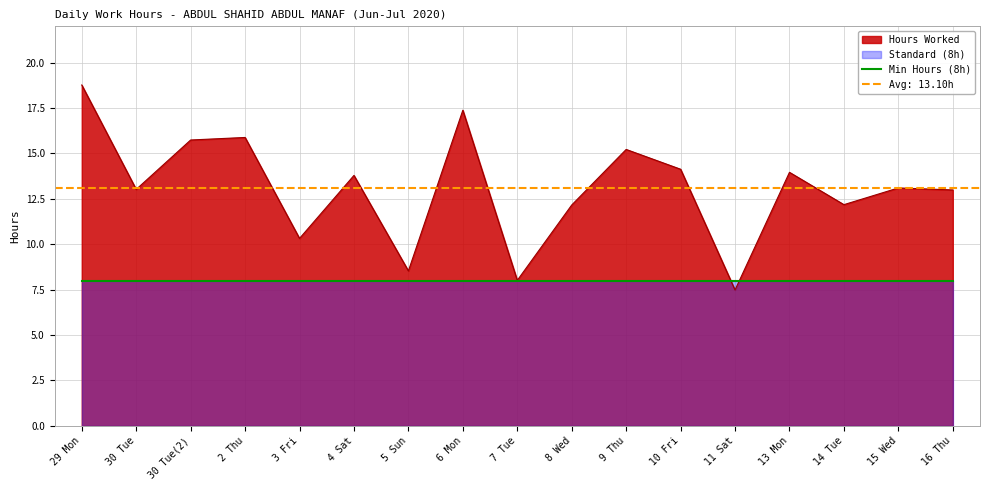

What is the sum of the values at 6 Mon and 15 Wed?

30.5